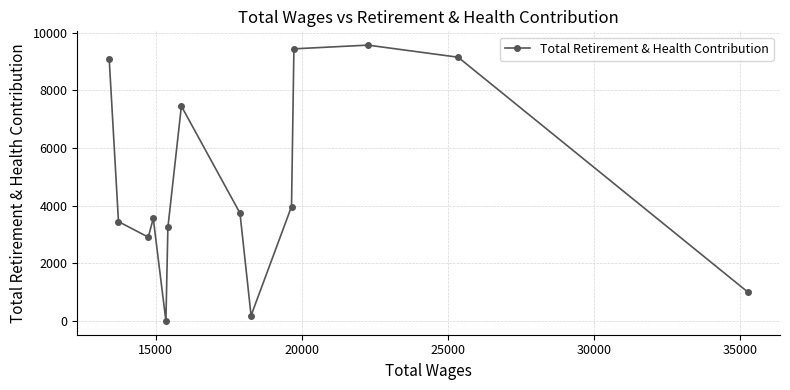

Is this an area chart (filled region under the line)?

No